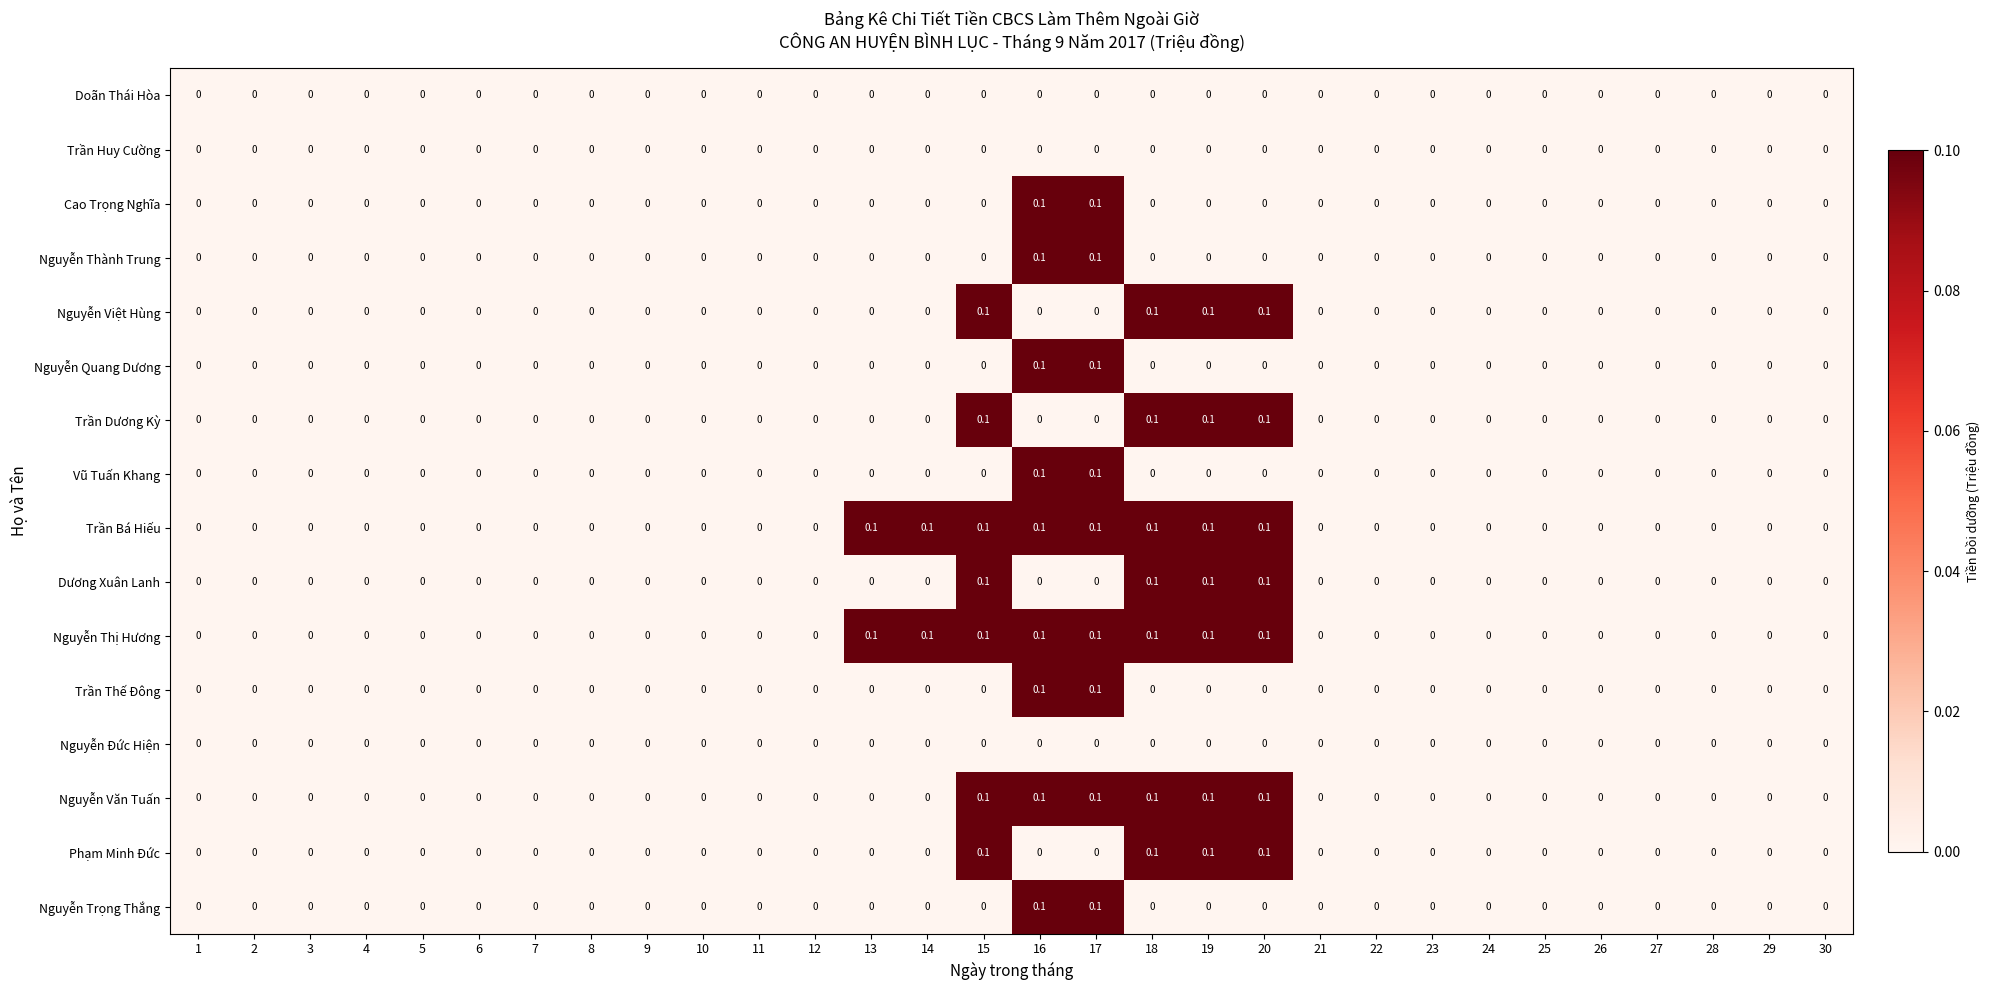

Count the Trần Dương Kỳ values in the range 0 to 1.

30